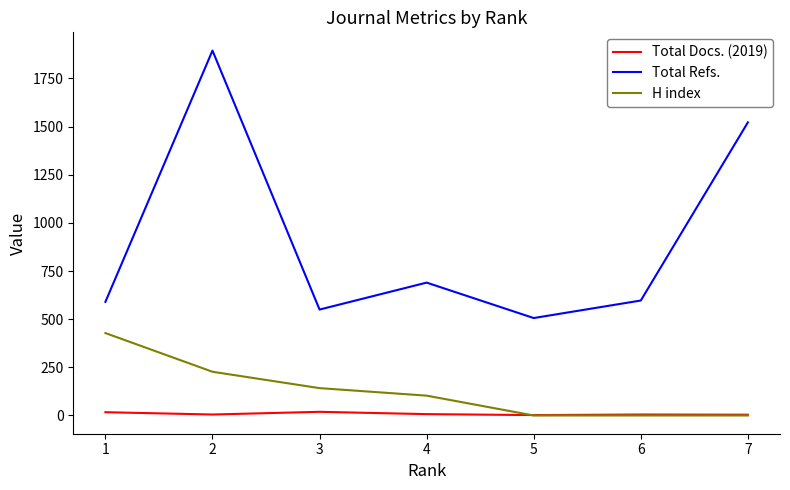

How many interior local peaks does the Total Refs. series have?

2